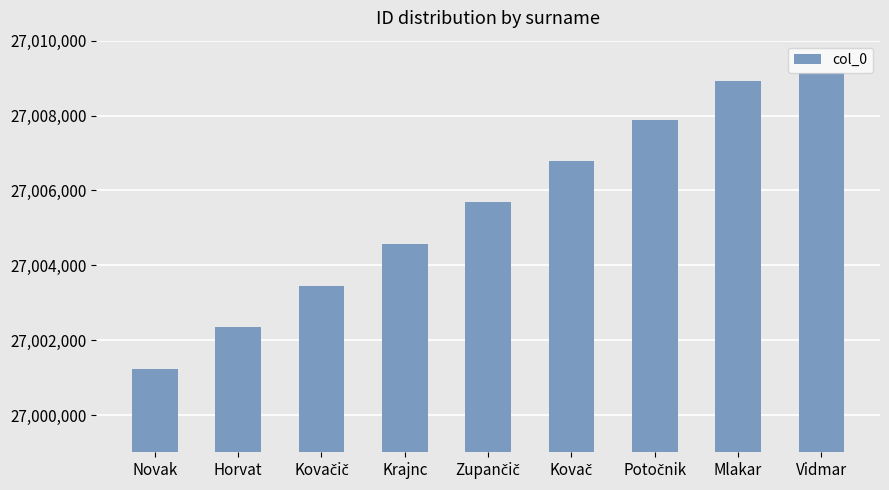

What is the average value?

27005555